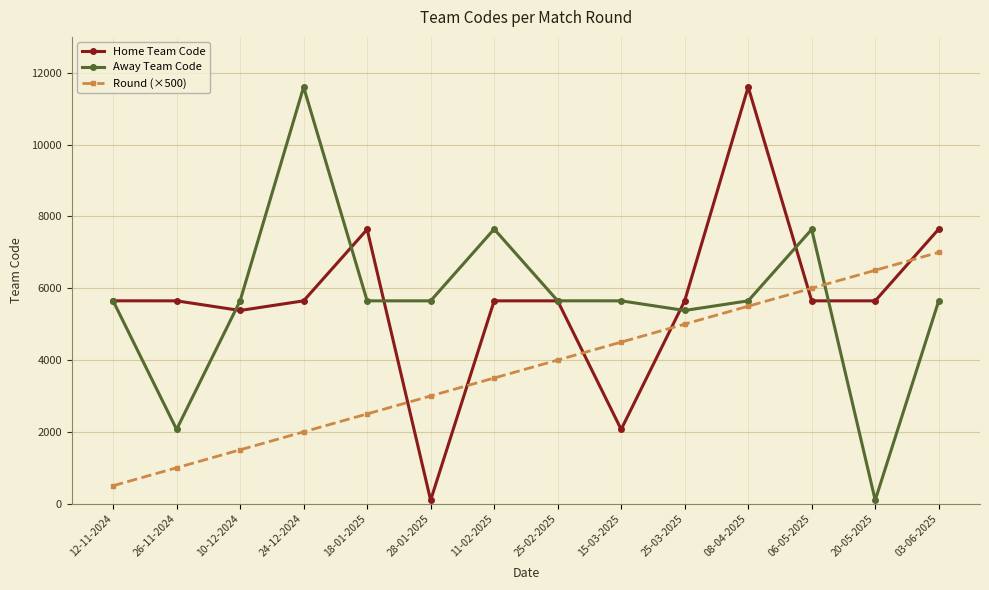

What is the difference between the maximum and minimum values in the Round (×500) series?

6500